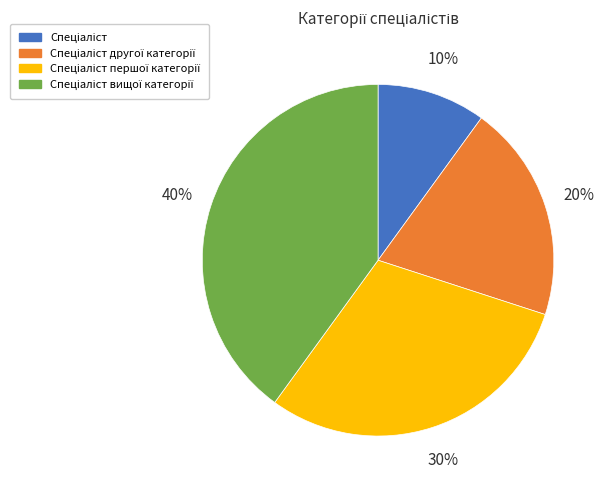

Is there any slice that represents more than half of the pie?

No